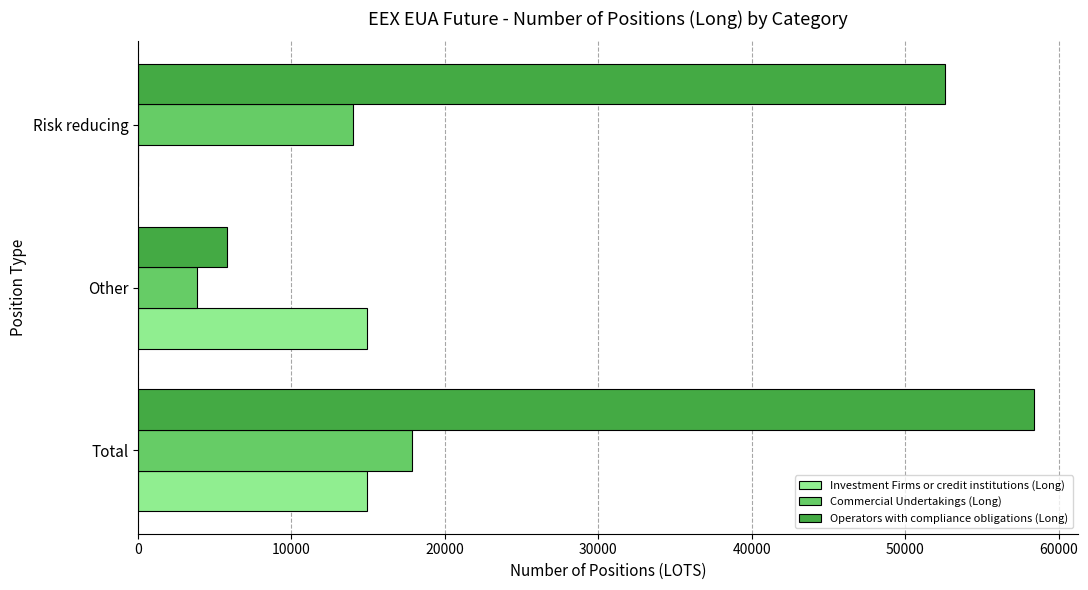

What are all the series names shown in the legend?

Investment Firms or credit institutions (Long), Commercial Undertakings (Long), Operators with compliance obligations (Long)